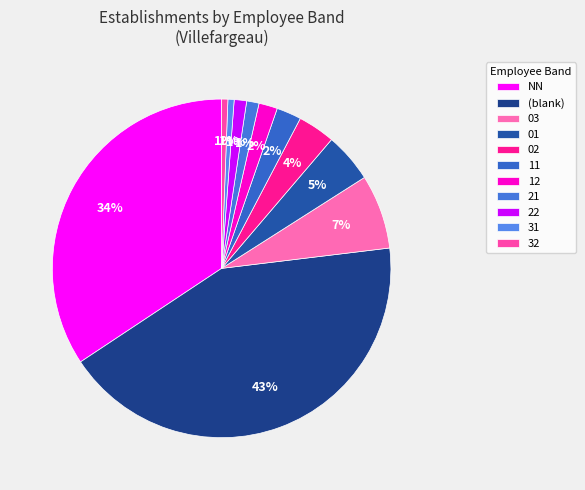

To the nearest percent, what is the average slice percentage?

9%